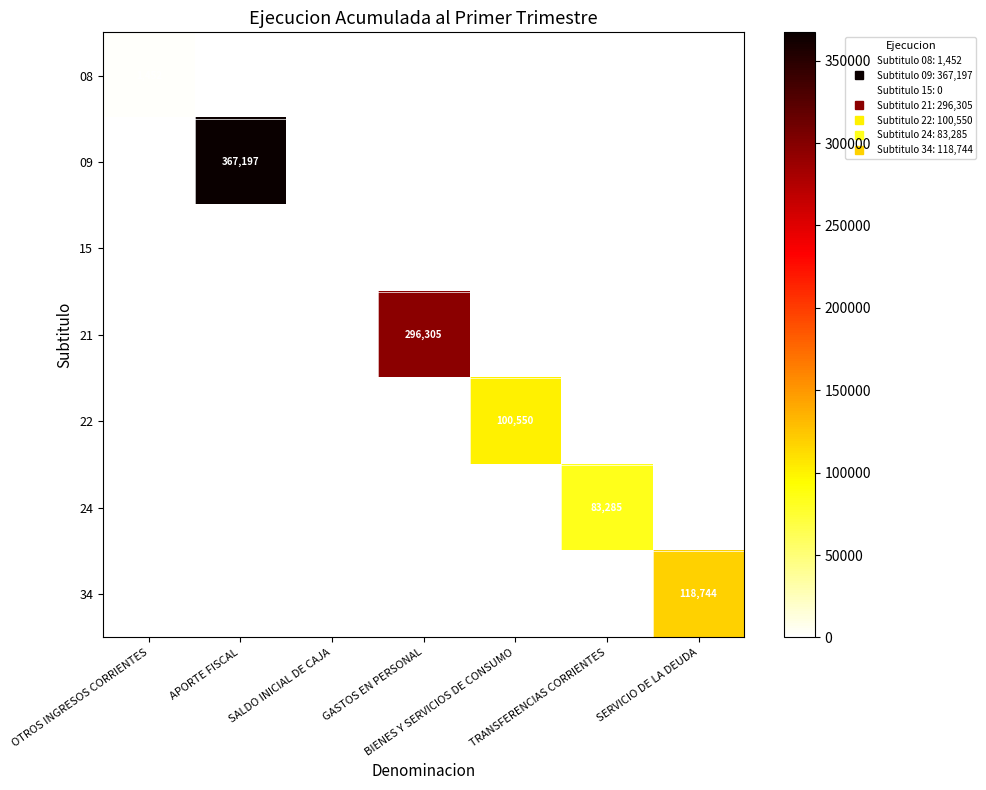

What is the total value across all series at BIENES Y SERVICIOS DE CONSUMO?

100550